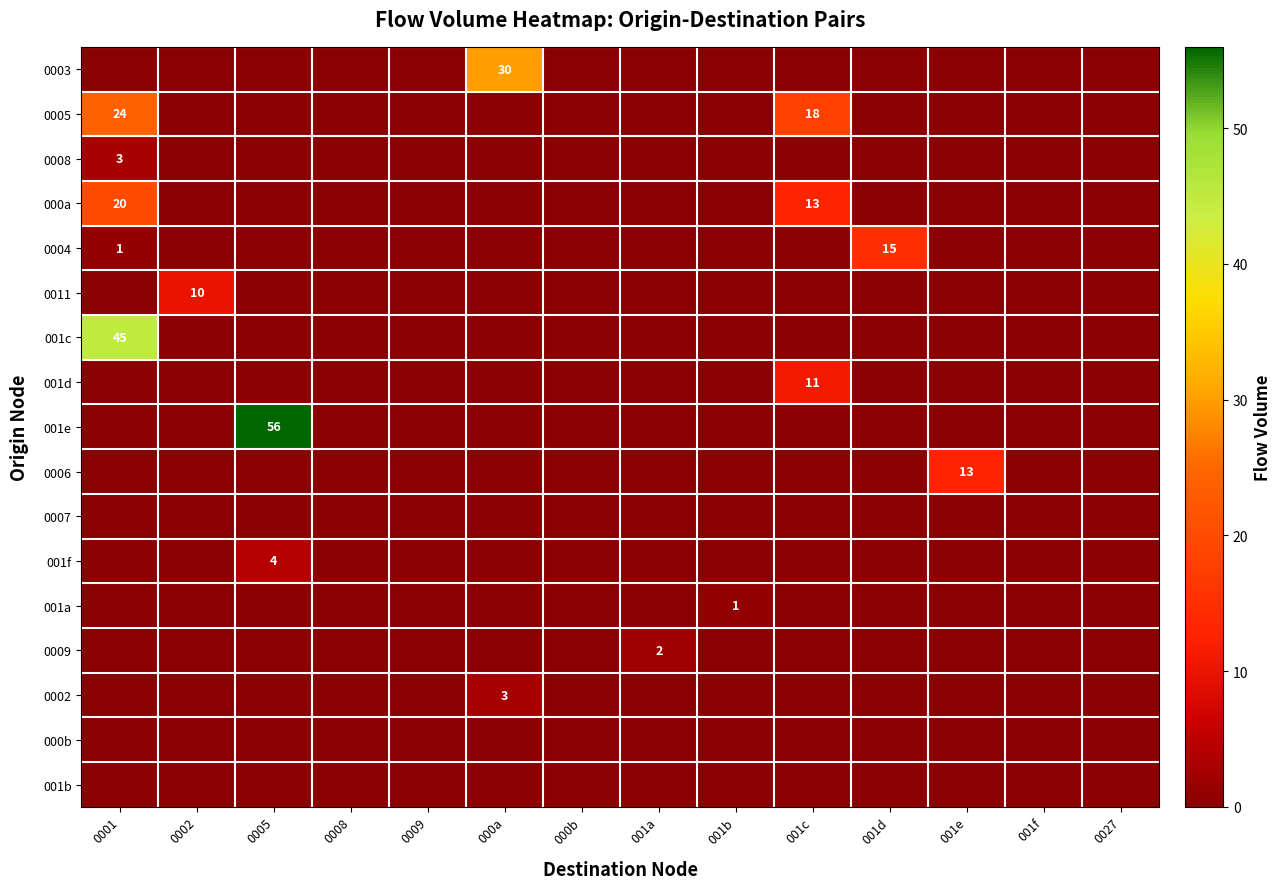

Where is 000a nearest to the value 10?

001c